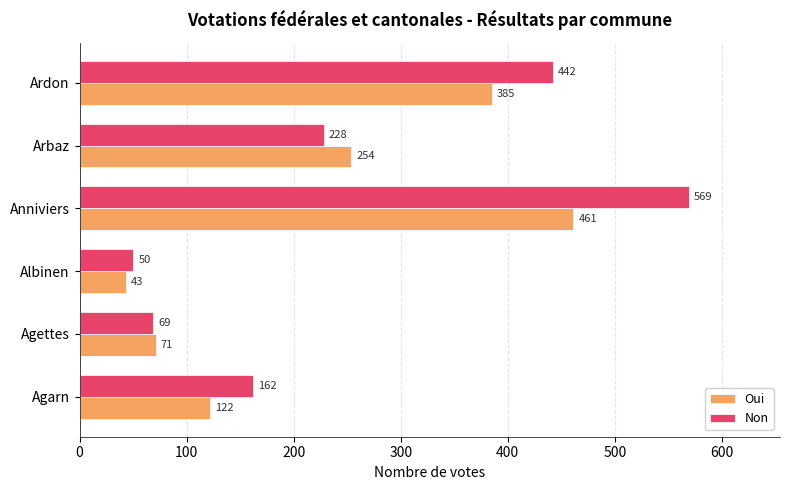

Where is Non nearest to the value 309?

Arbaz